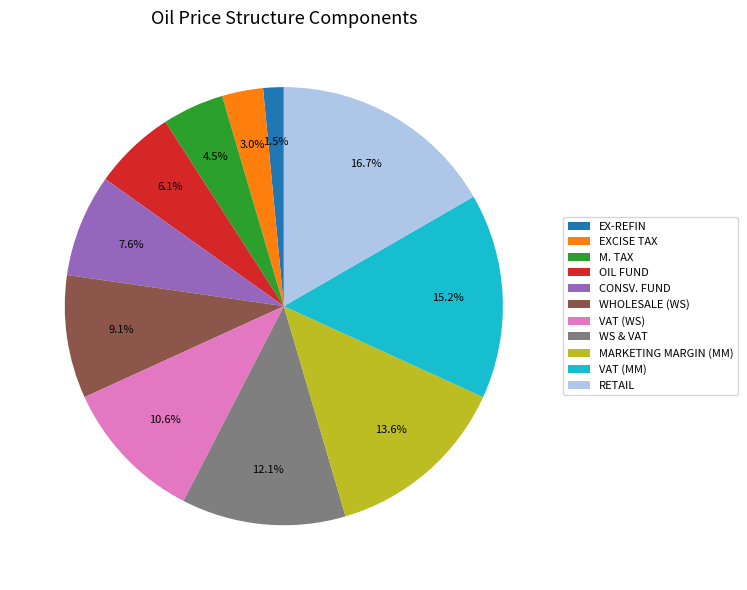

What percentage do MARKETING MARGIN (MM) and VAT (WS) together represent?

24.2%